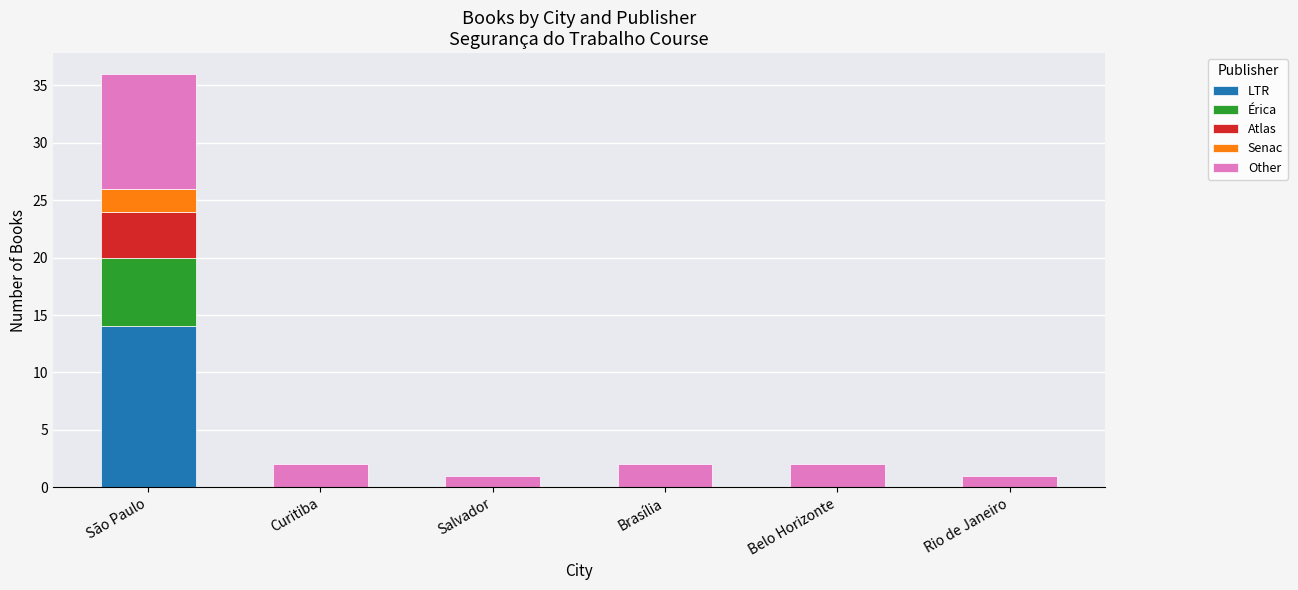

Are the bars horizontal?

No